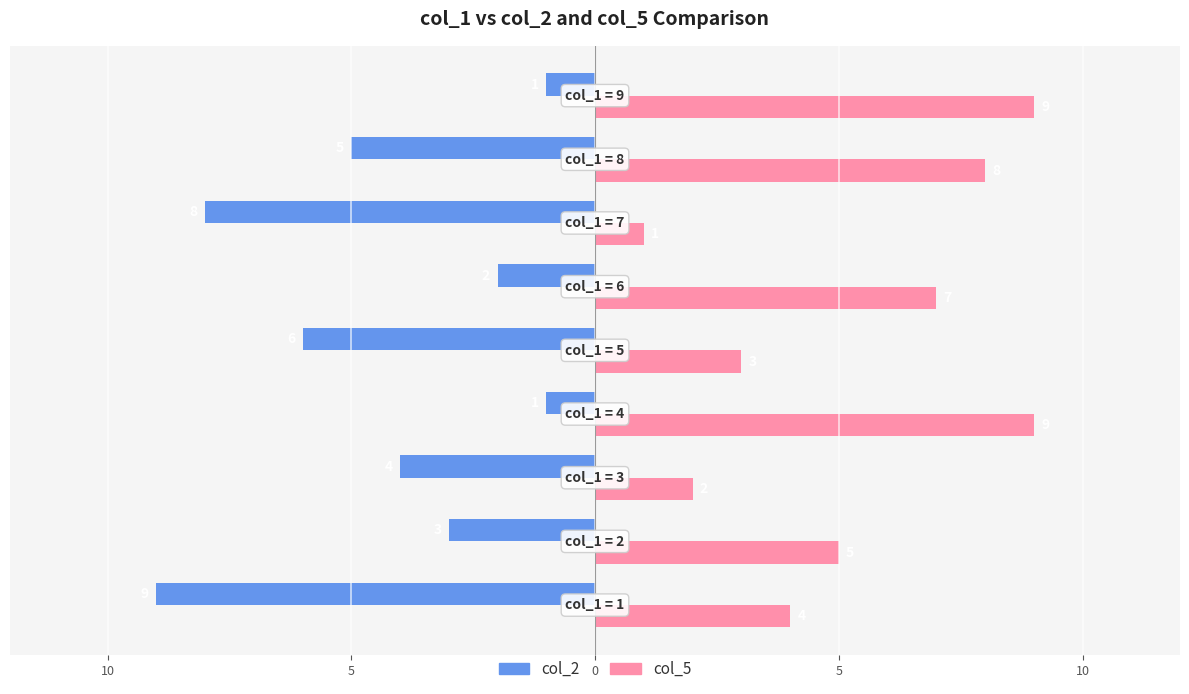

Rank the series by their maximum value, from lowest to highest.

col_2, col_5